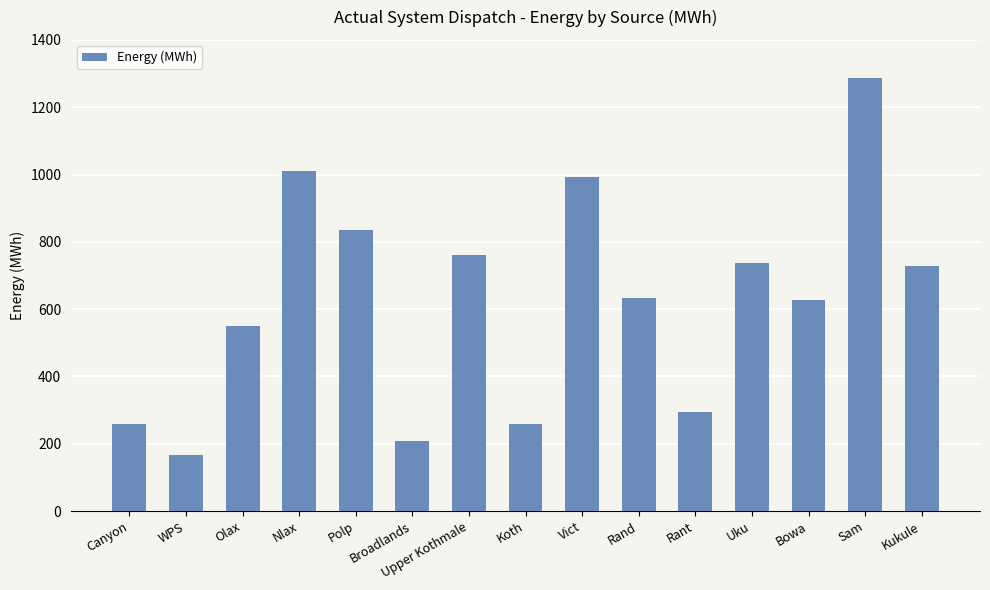

Which has a higher value, Uku or Canyon?

Uku